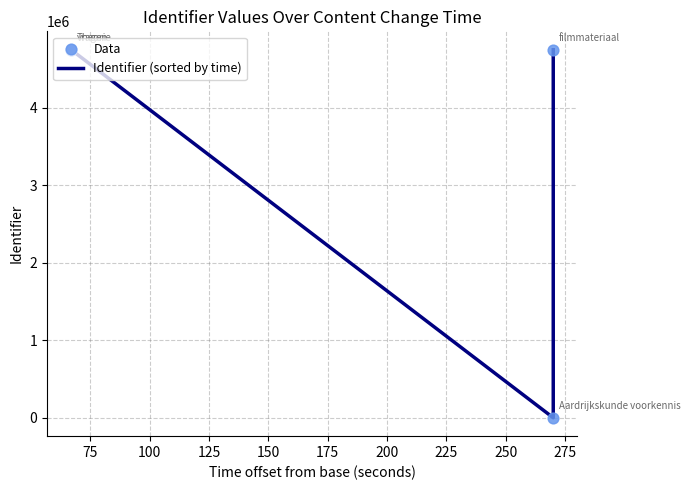

Which series has the widest spread of Y values?

Identifier (sorted by time)